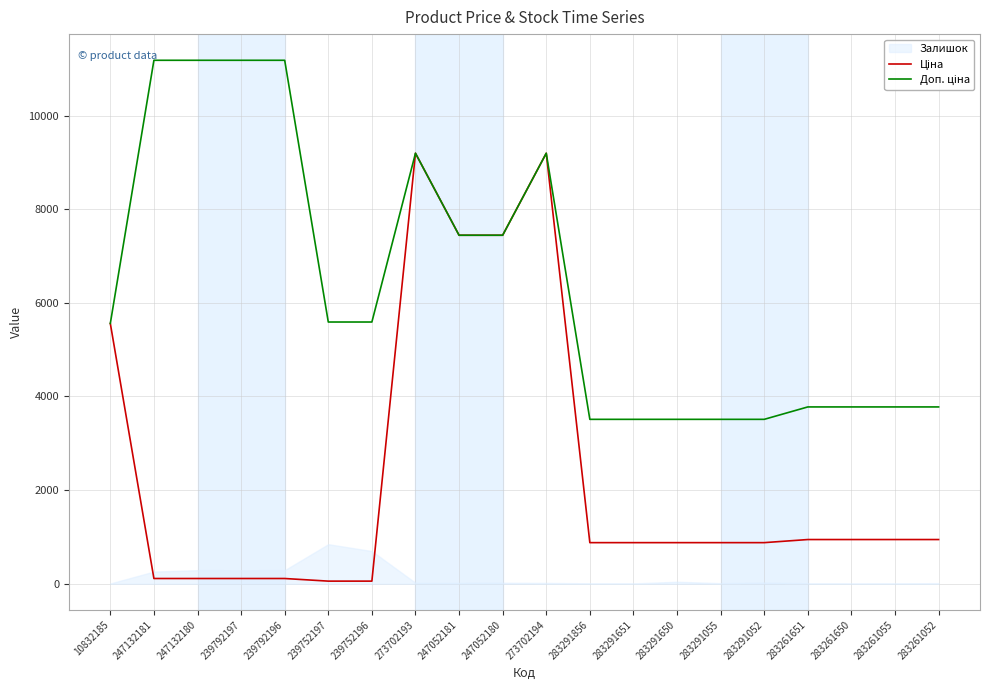

Reading left to right, what are all the values shown in this chart?

Ціна: 10832185=5560.3	247132181=111.8	247132180=111.8	239792197=111.8	239792196=111.8	239752197=55.9	239752196=55.9	273702193=9196.3	247052181=7444.6	247052180=7444.6	273702194=9196.3	283291856=878.0	283291651=878.0	283291650=878.0	283291055=878.0	283291052=878.0	283261651=944.2	283261650=944.2	283261055=944.2	283261052=944.2
Доп. ціна: 10832185=5560.3	247132181=11182.0	247132180=11182.0	239792197=11182.0	239792196=11182.0	239752197=5591.0	239752196=5591.0	273702193=9196.3	247052181=7444.6	247052180=7444.6	273702194=9196.3	283291856=3511.9	283291651=3511.9	283291650=3511.9	283291055=3511.9	283291052=3511.9	283261651=3777.0	283261650=3777.0	283261055=3777.0	283261052=3777.0